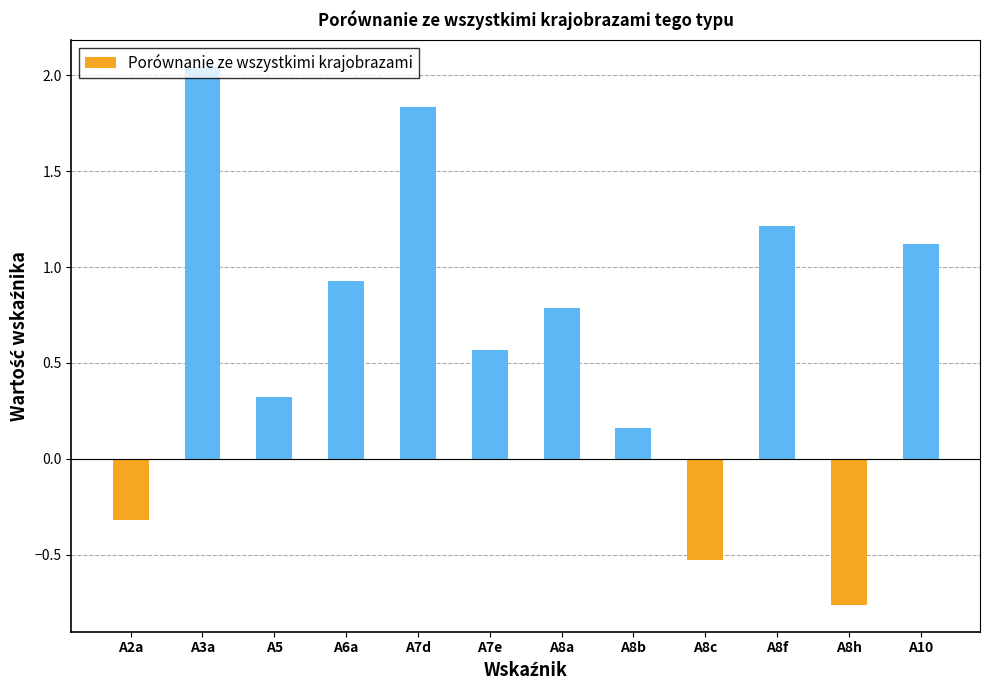

What position from the left is A3a?

2